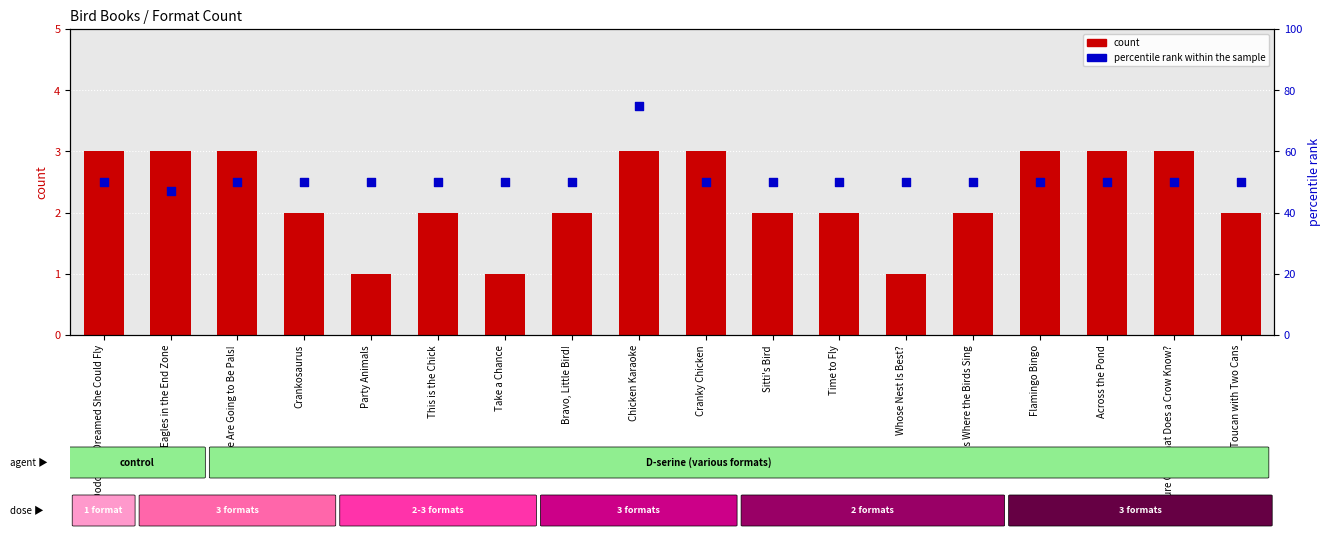

Which series reaches the maximum Y coordinate?

percentile rank within the sample